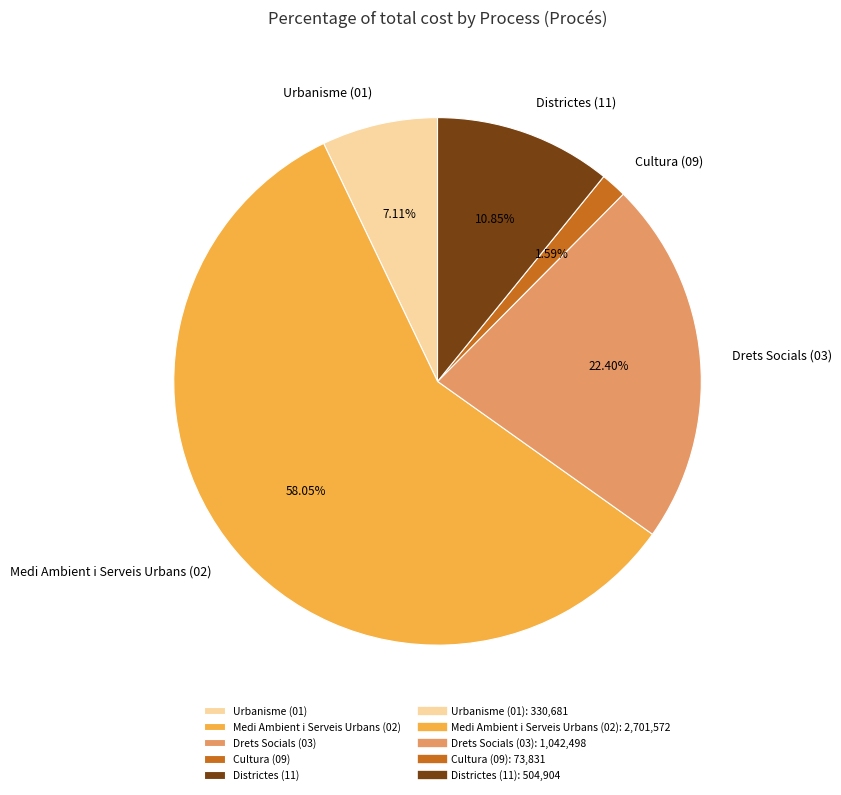

What is the smallest slice in the pie chart?

Cultura (09)